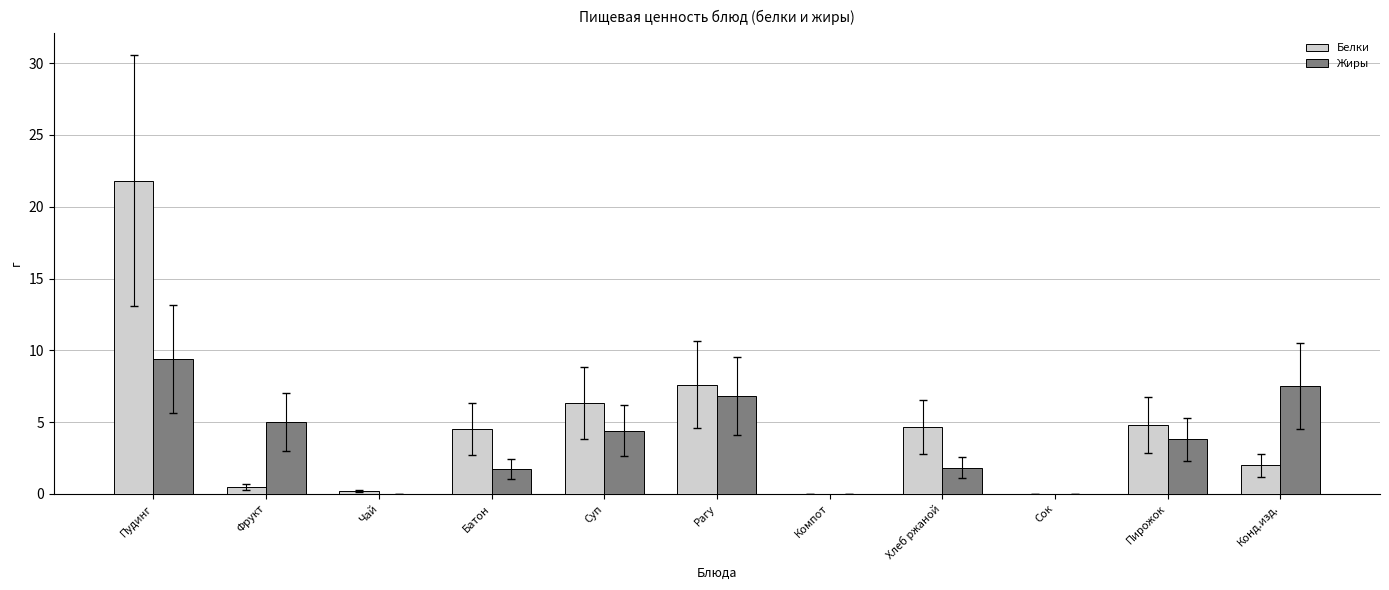

How many groups of bars are there?

11